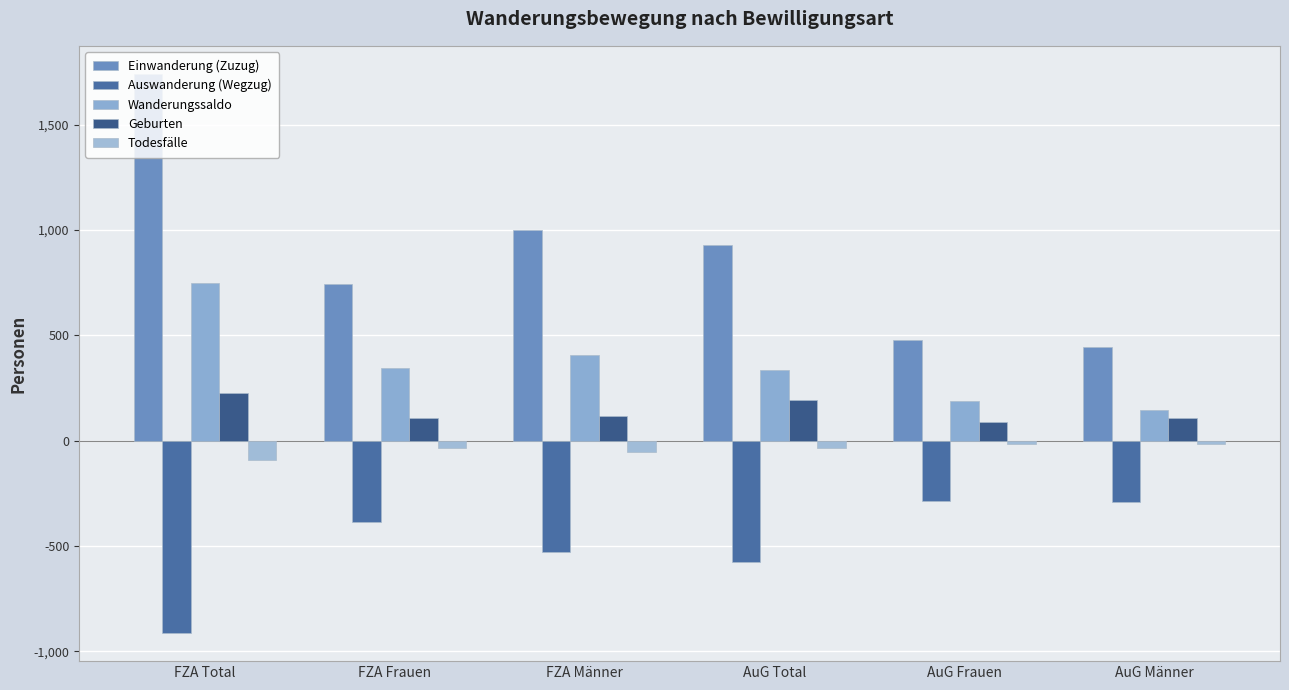

What is the maximum value shown in the chart?

1742